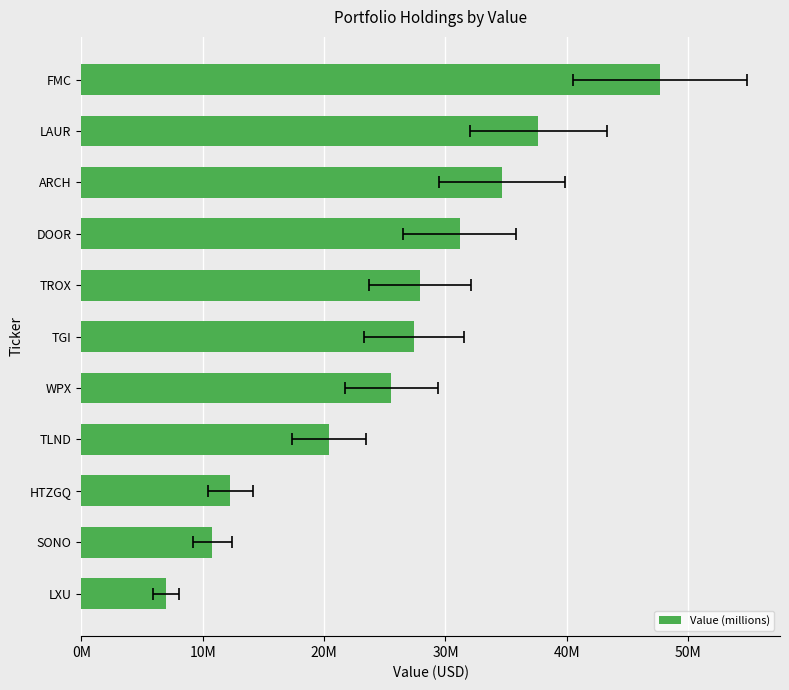

What is the change in value from SONO to ARCH?

+23880000